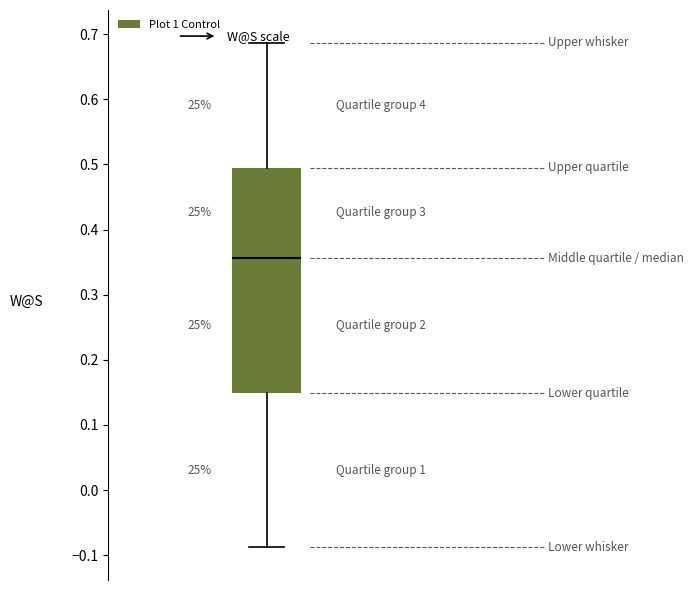

Where does the upper whisker of the box end on the y-axis? The values are not printed on the chart, so give them approximately, as read against the axis.

0.69